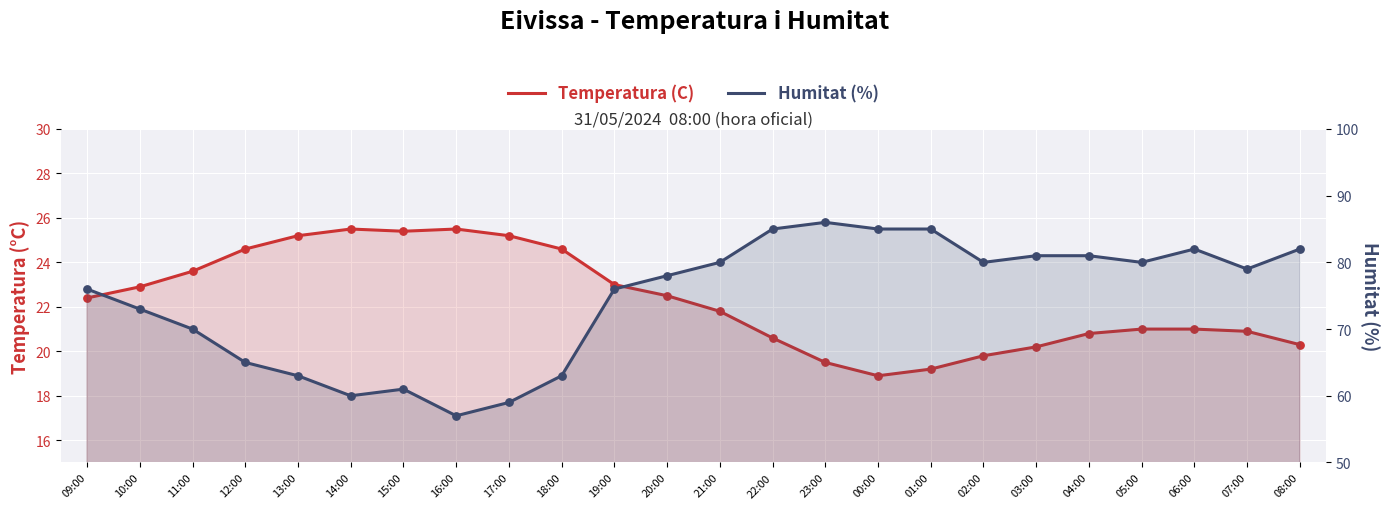

Is the value of Temperatura (C) at 18:00 greater than the value of Humitat (%) at 18:00?

No